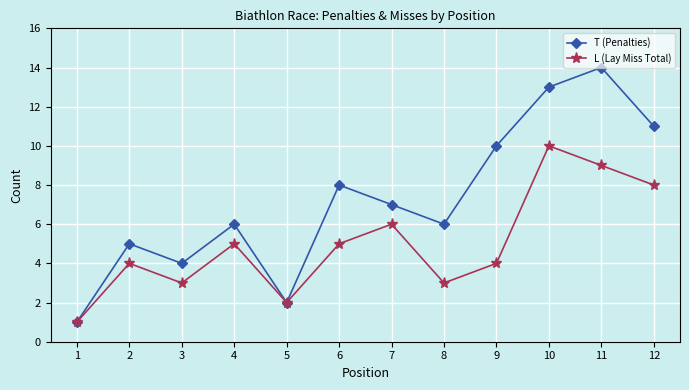

How many lines are shown in the chart?

2